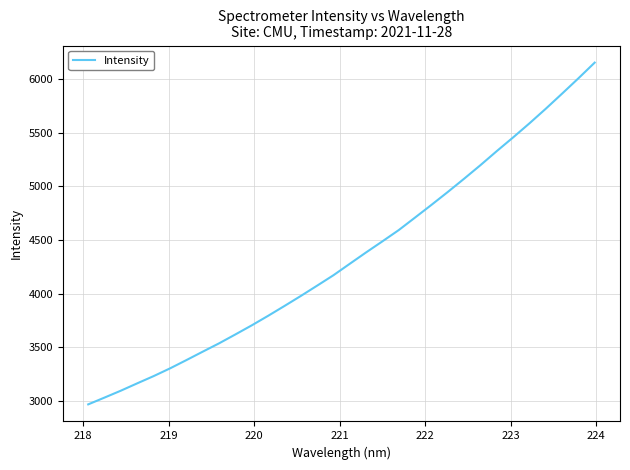

Is this an area chart (filled region under the line)?

No